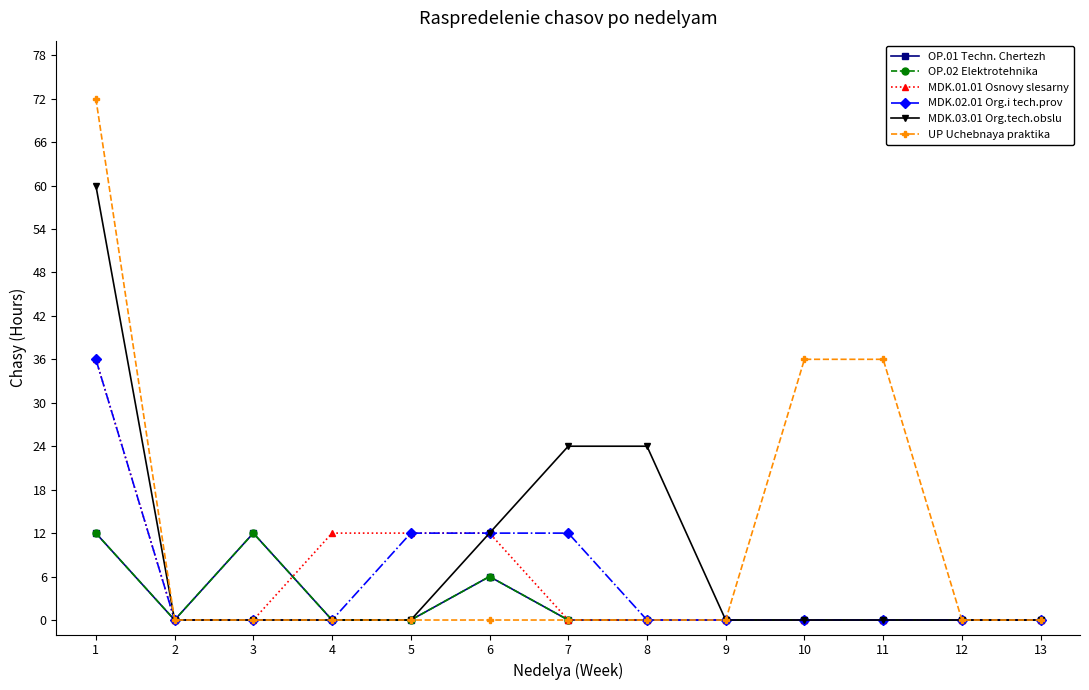

At how many categories does at least one series exceed 18?

5